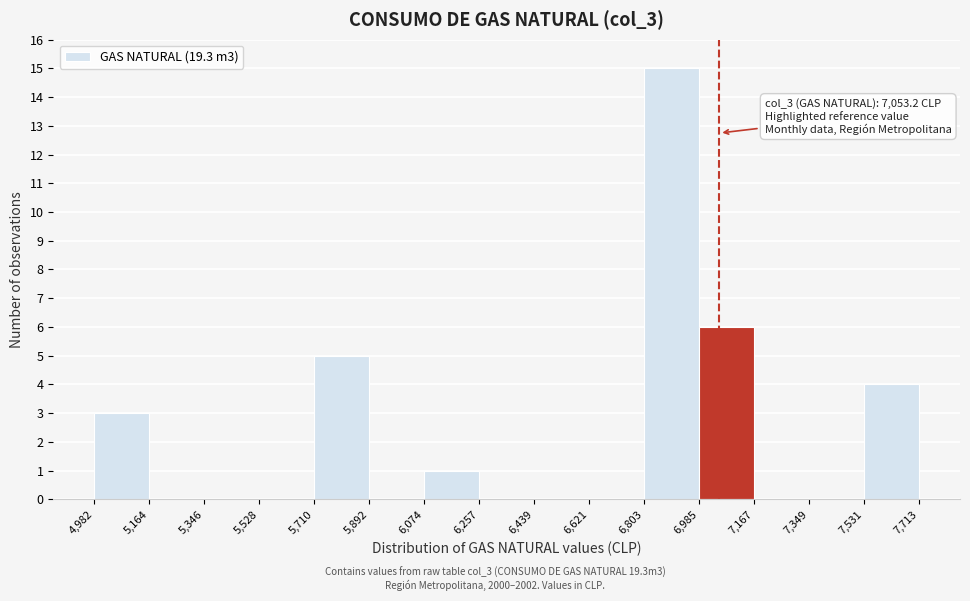

Which range on the x-axis has the tallest bar?

6,803 to 6,985